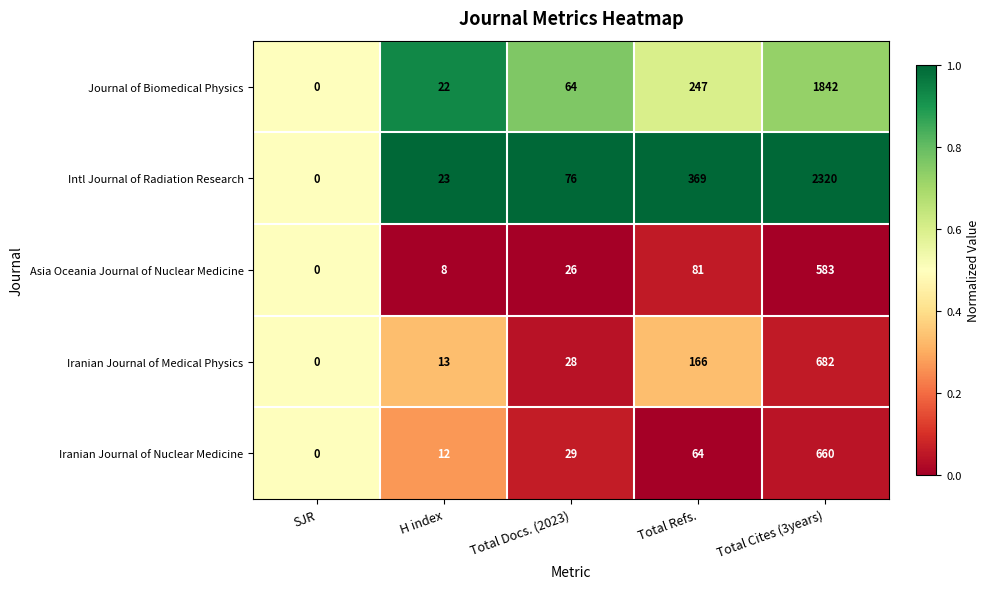

Rank the series by their maximum value, from lowest to highest.

Asia Oceania Journal of Nuclear Medicine, Iranian Journal of Nuclear Medicine, Iranian Journal of Medical Physics, Journal of Biomedical Physics, Intl Journal of Radiation Research